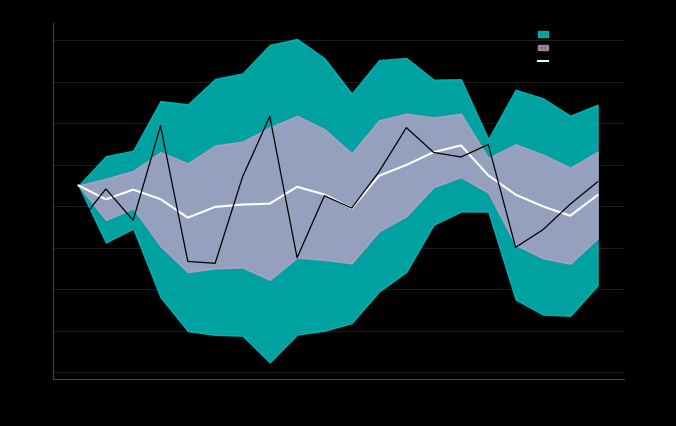

What position from the right is 2010-Q3?

19